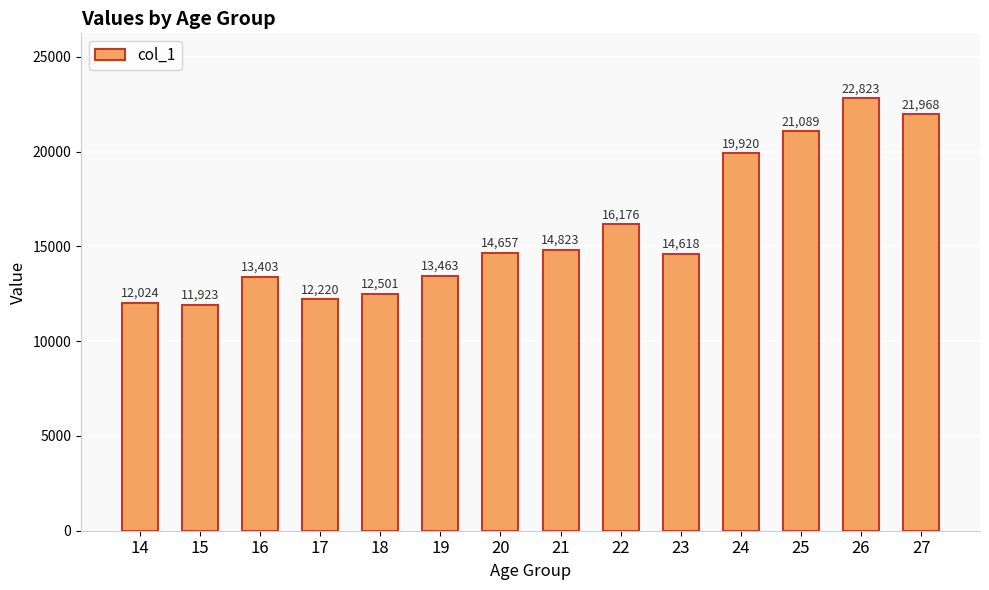

What is the minimum value shown in the chart?

11923